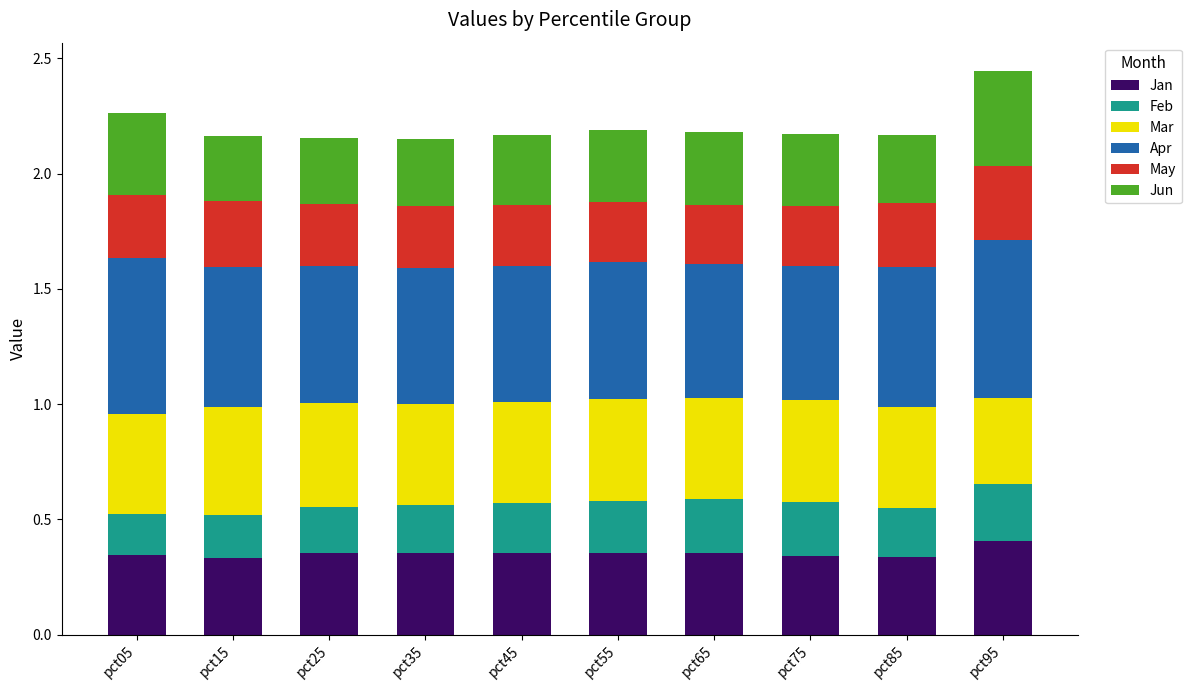

The value of Jan at pct25 is 0.4. True or false?

True